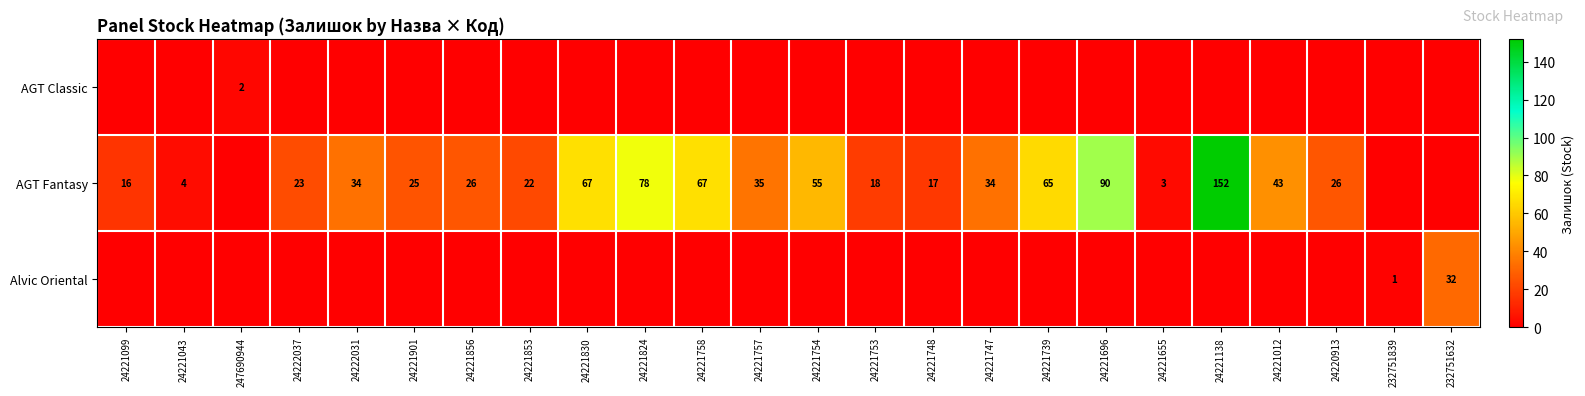

True or false: AGT Fantasy has a value of 65 at 24221739.

True